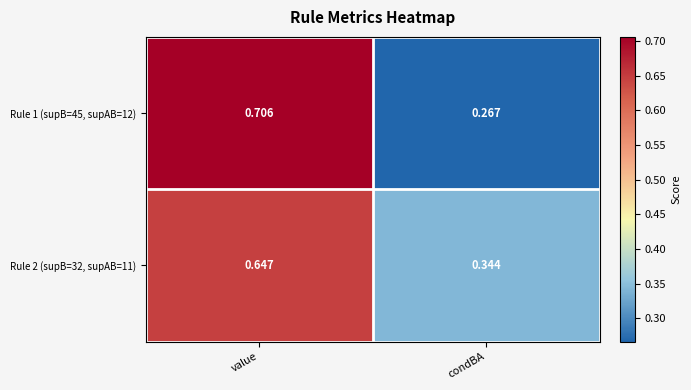

List the series in order of their peak value, highest first.

Rule 1 (supB=45, supAB=12), Rule 2 (supB=32, supAB=11)